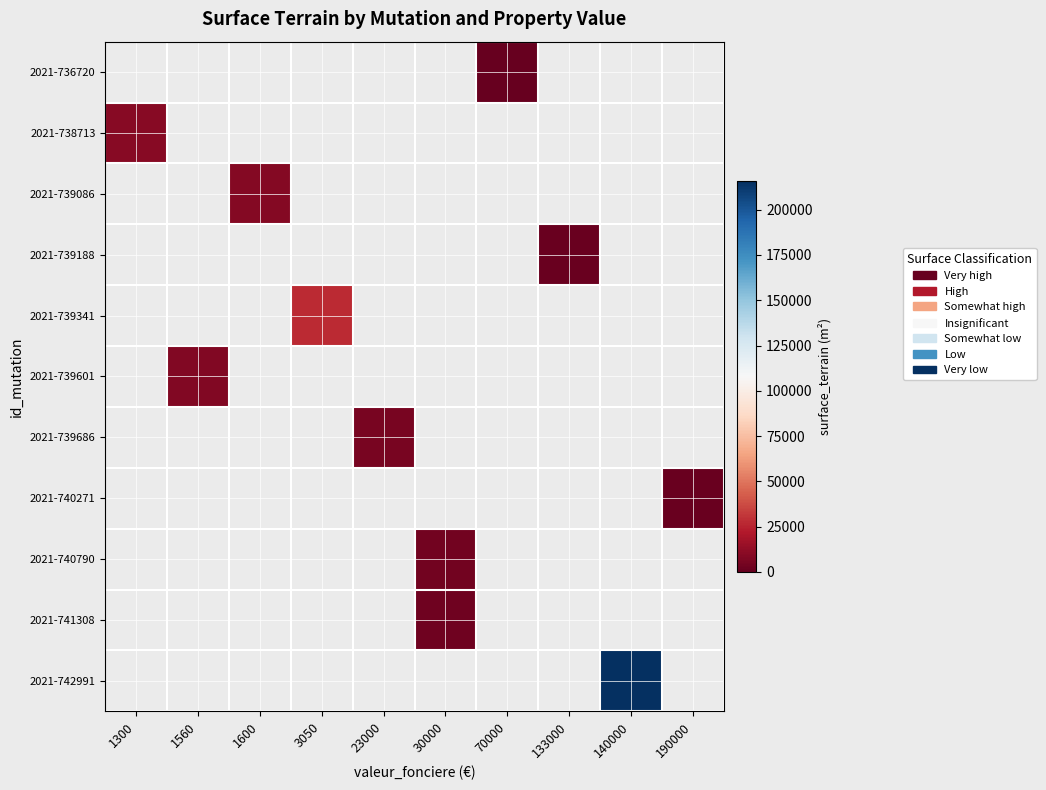

How many series are shown in this chart?

11